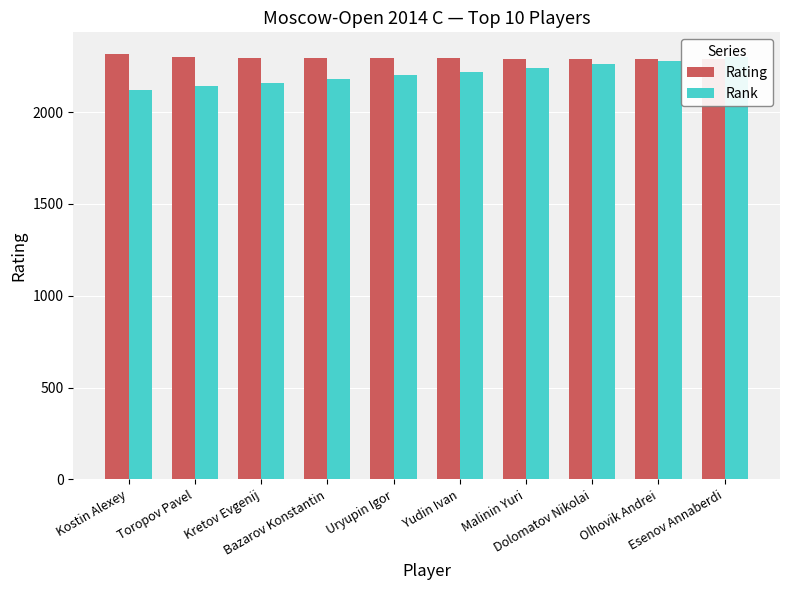

What are all the series names shown in the legend?

Rating, Rank